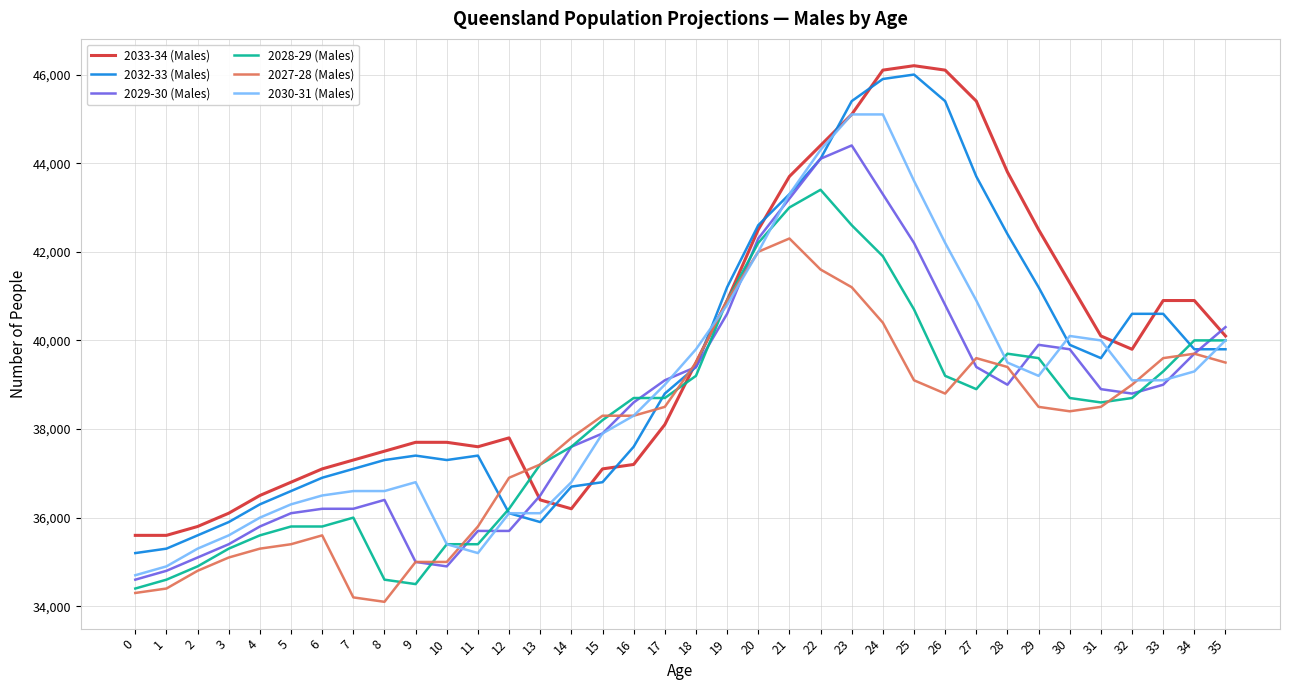

What is the maximum value for 2027-28 (Males)?

42300